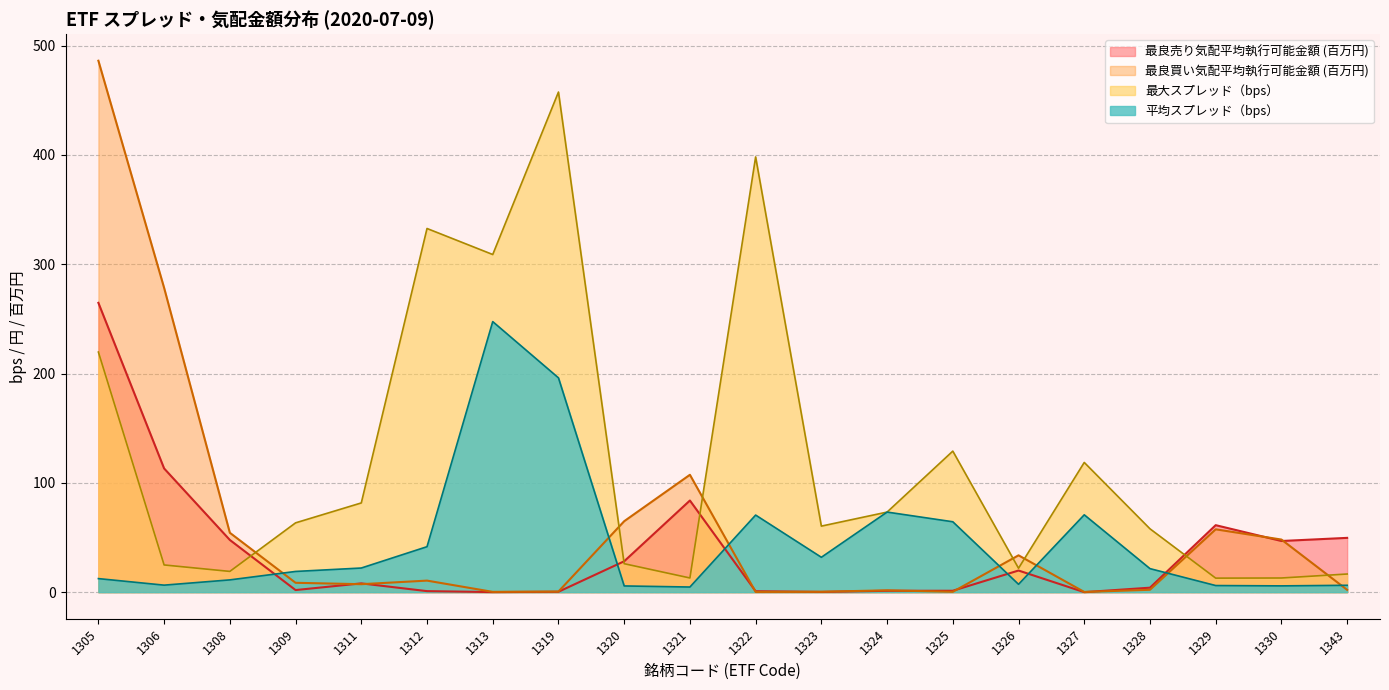

True or false: 最大スプレッド（bps） and 平均スプレッド（bps） cross at least once.

False